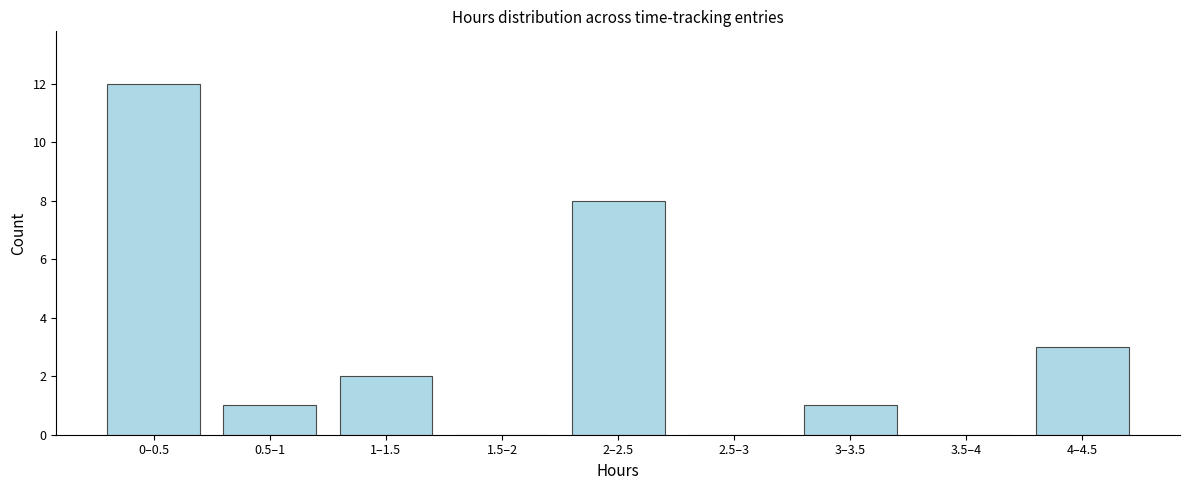

Reading right to left, list all the values displayed in this chart.

4–4.5=3	3.5–4=0	3–3.5=1	2.5–3=0	2–2.5=8	1.5–2=0	1–1.5=2	0.5–1=1	0–0.5=12